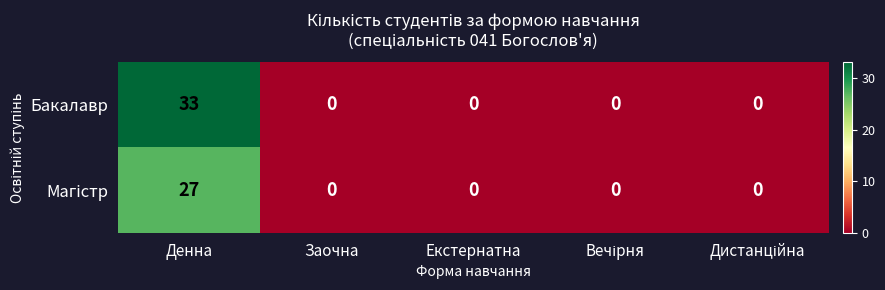

How many series are shown in this chart?

2